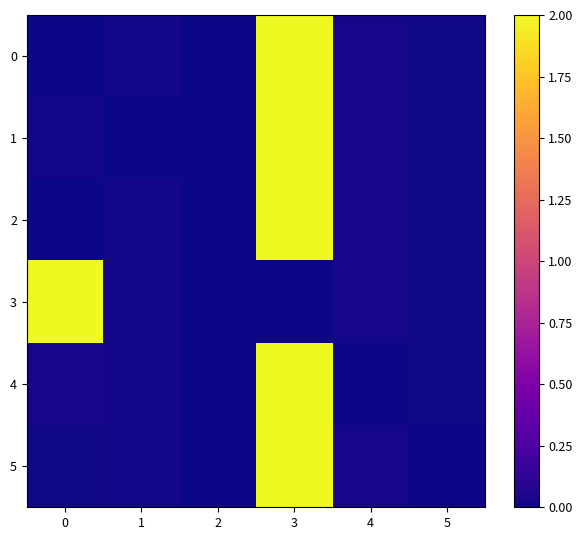

Which has a higher value, 2 or 5?

5